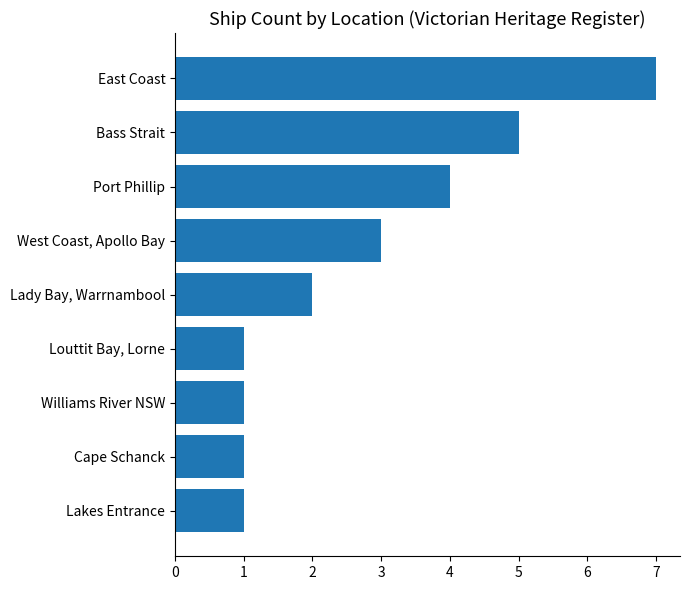

How many data points are less than 2?

4